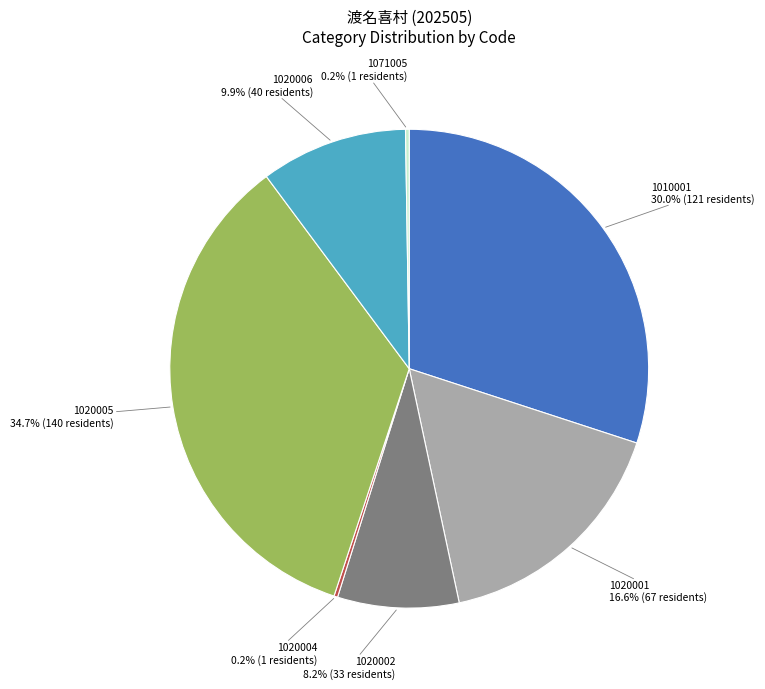

Does any single category account for the majority?

No